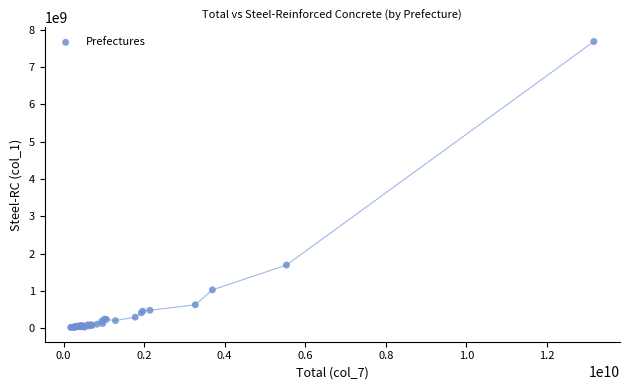

What Y value in the scatter plot is closest to 3854116518?

1693504443